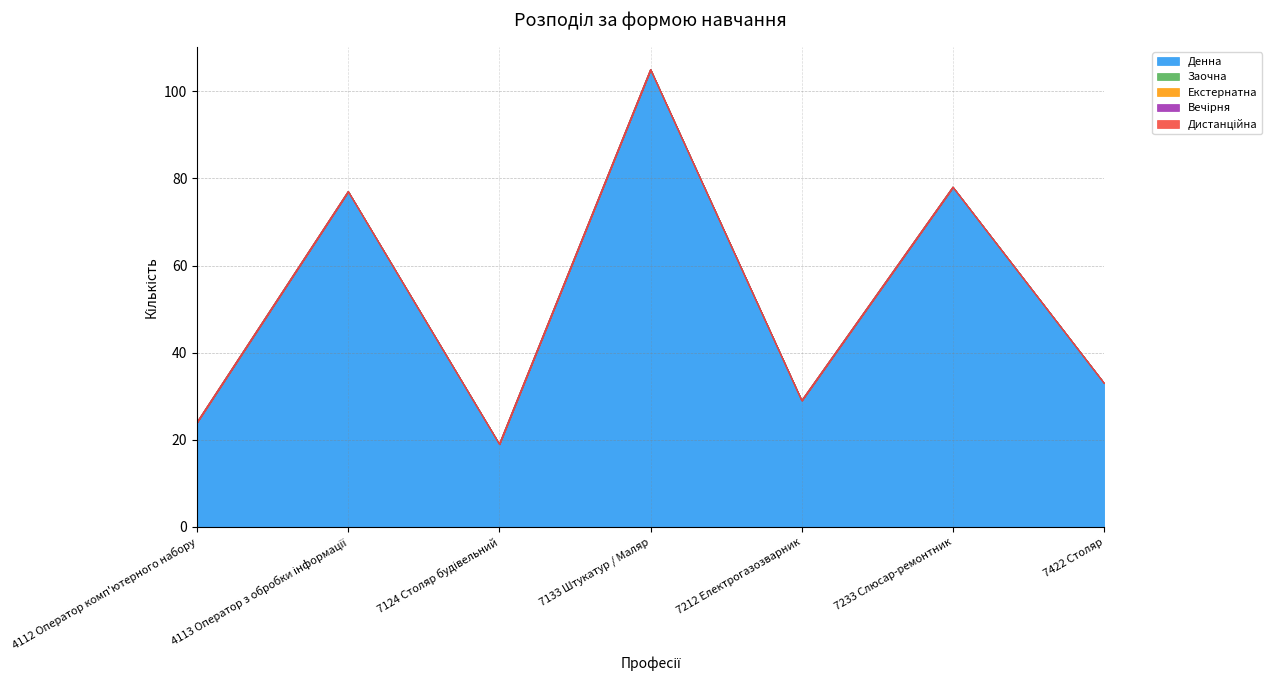

True or false: Заочна has more than 2 points higher than both neighbors.

False